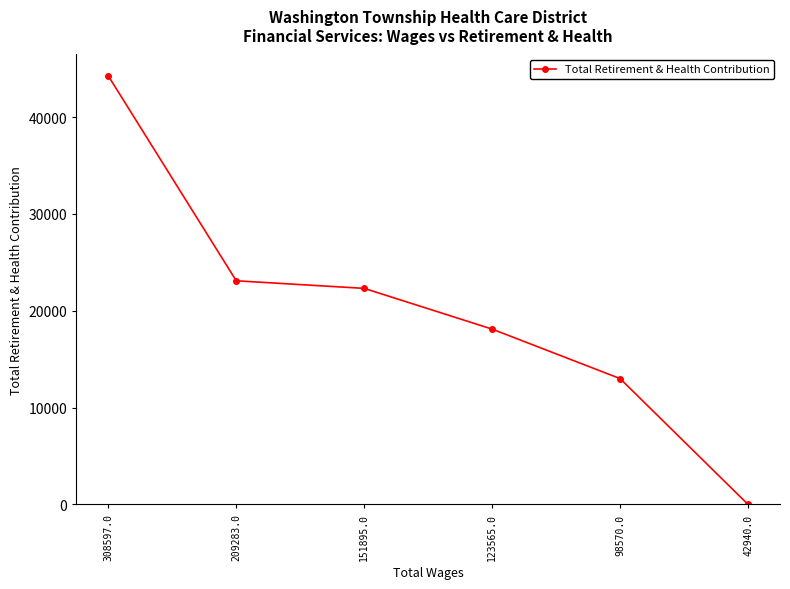

What is the sum of all values?

120775.7